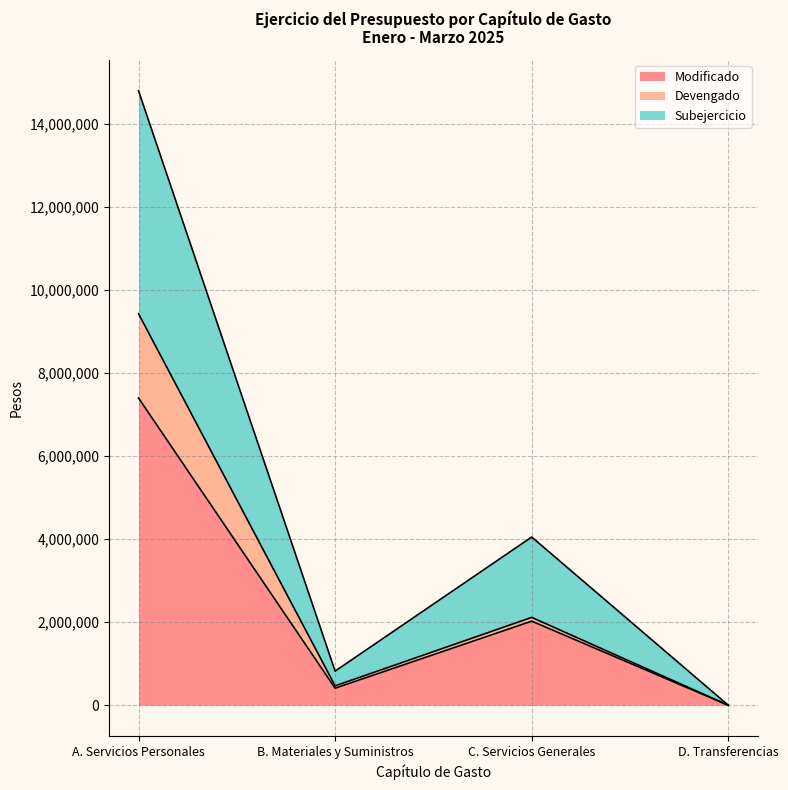

The Subejercicio (line) series shows 822100 at B. Materiales y Suministros. True or false?

True